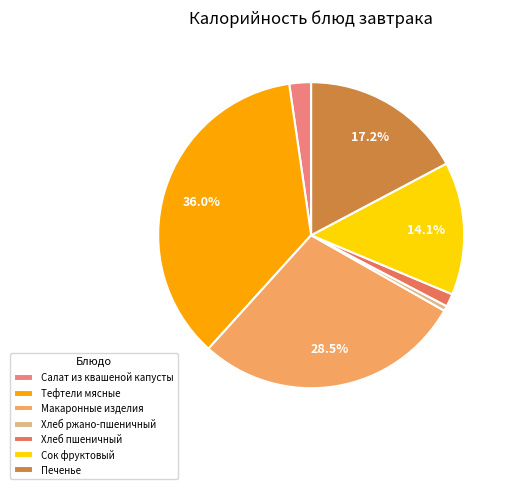

Which slice is the largest?

Тефтели мясные